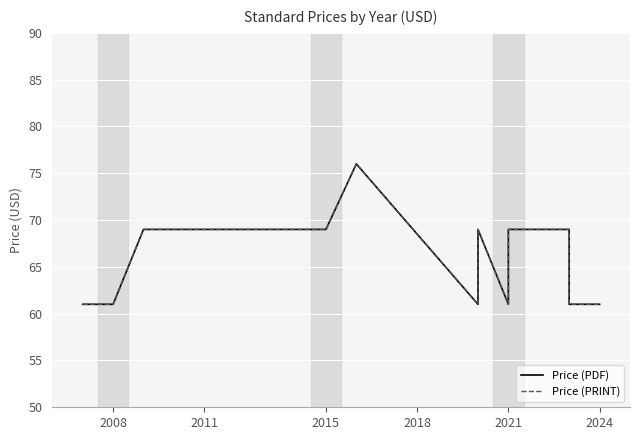

What is the greatest value displayed?

76